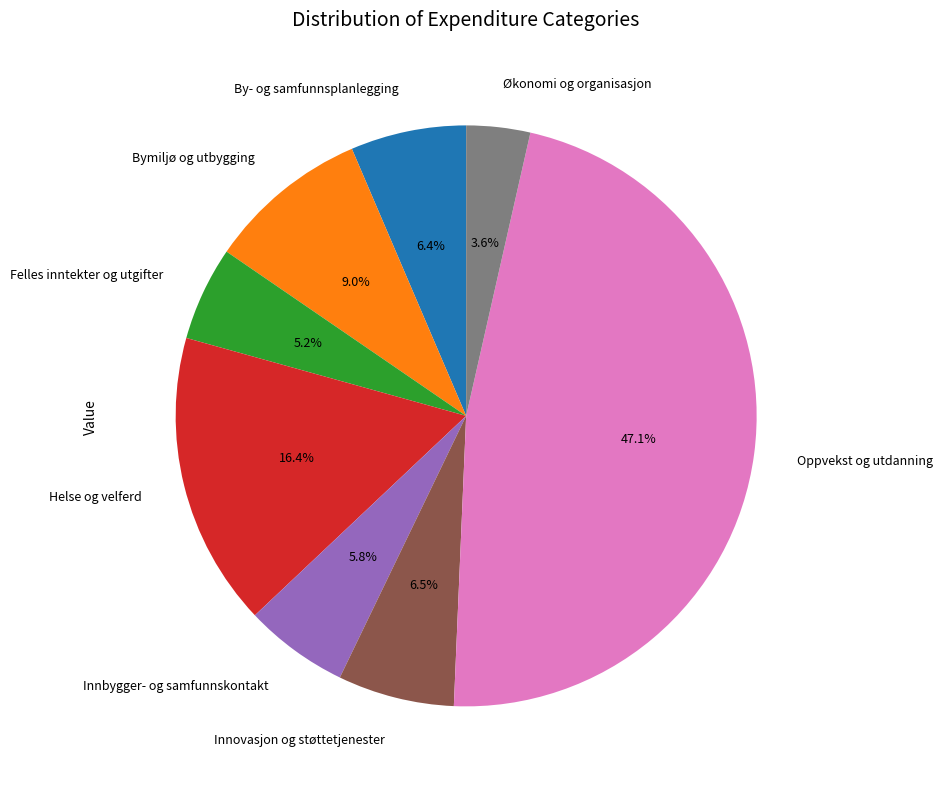

To the nearest percent, what is the average slice percentage?

12%